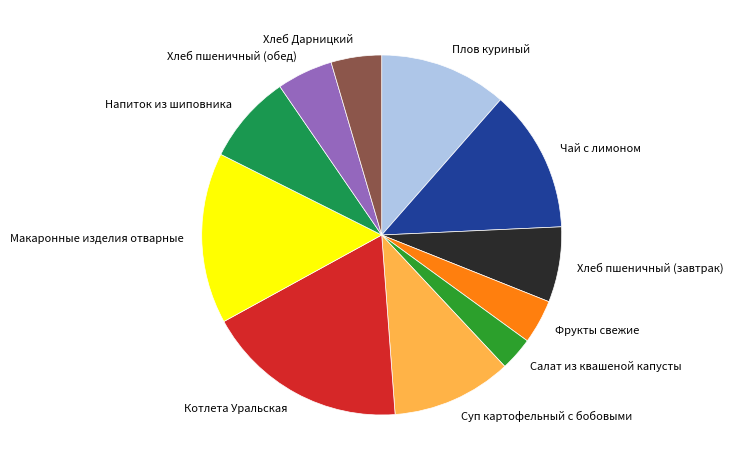

Does any single category account for the majority?

No